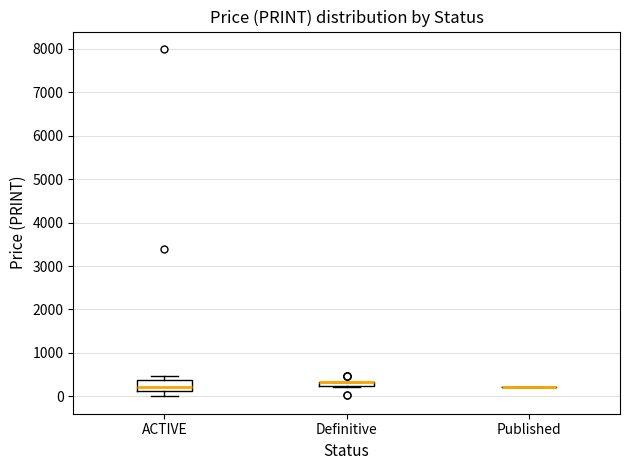

Which box is the tallest, from its lower edge to its upper edge?

ACTIVE